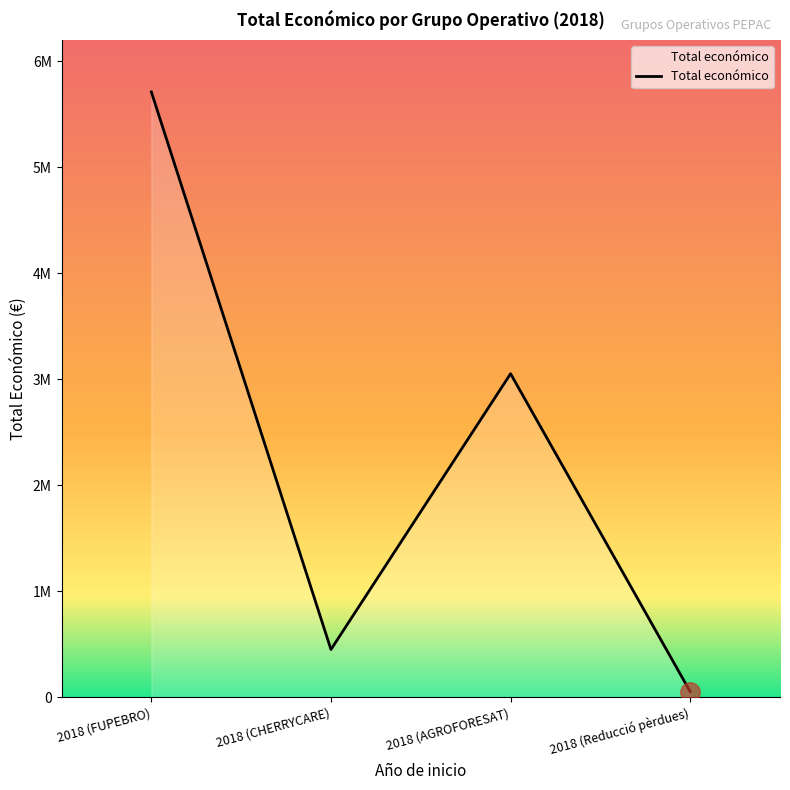

List the labels in order of value, smallest first.

2018 (Reducció pèrdues), 2018 (CHERRYCARE), 2018 (AGROFORESAT), 2018 (FUPEBRO)